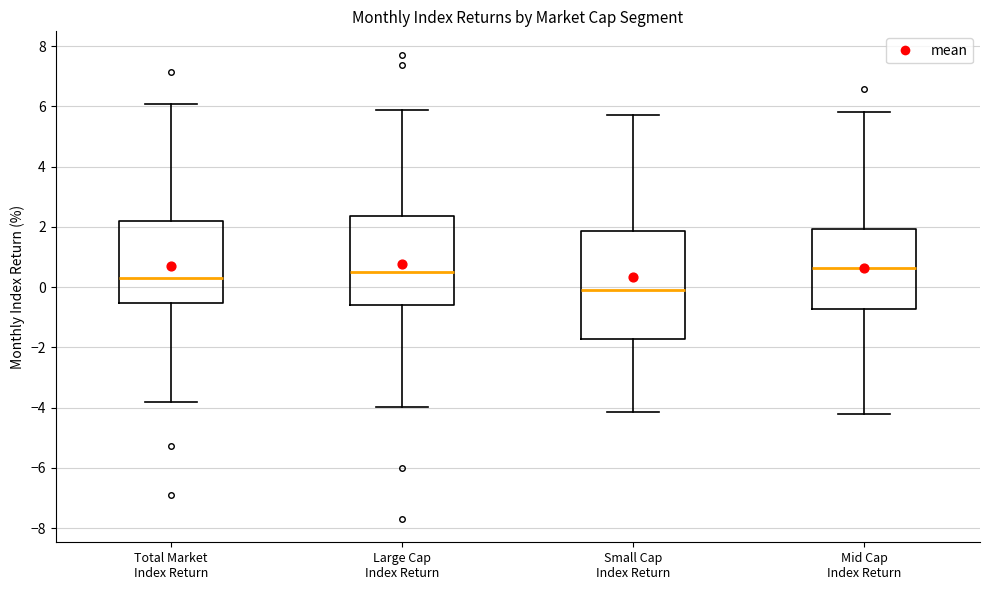

Where is the upper edge of the box for Mid Cap Index Return on the y-axis? The values are not printed on the chart, so give them approximately, as read against the axis.

2.0